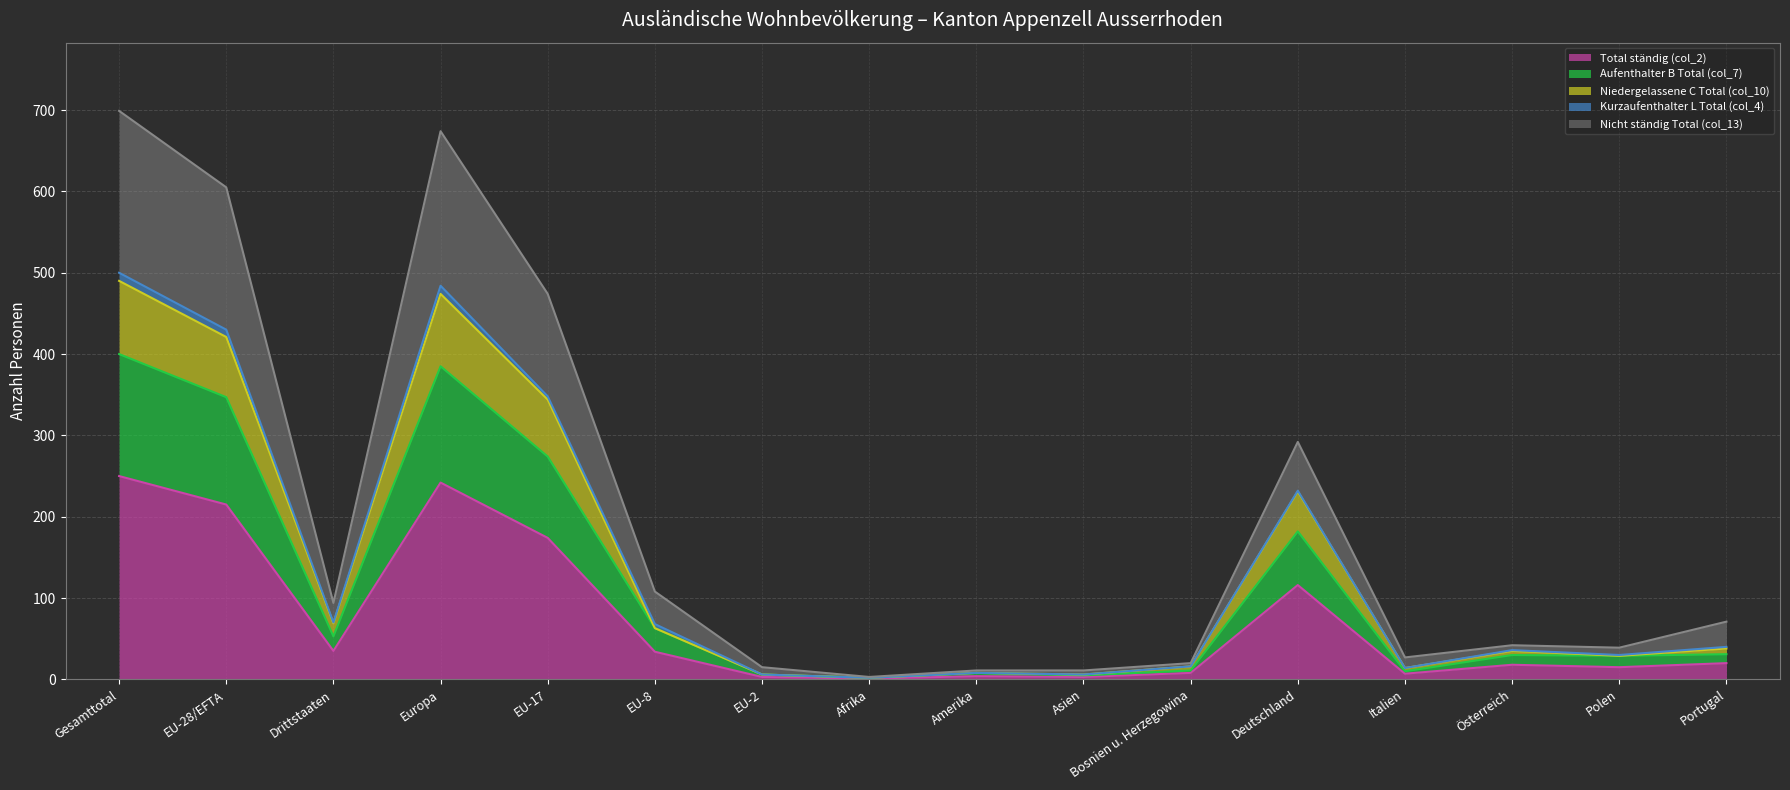

What is the spread (max minus min) of values at Polen?

24